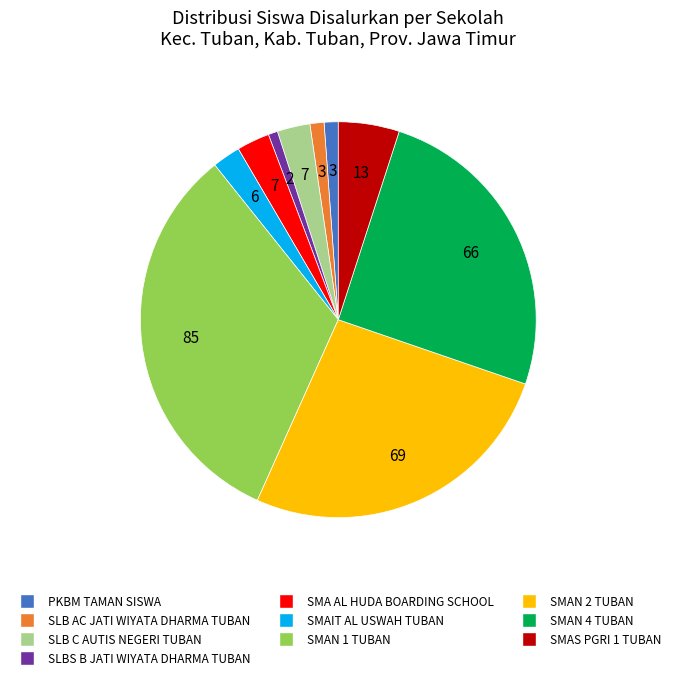

True or false: SLB C AUTIS NEGERI TUBAN accounts for 3% of the total.

True